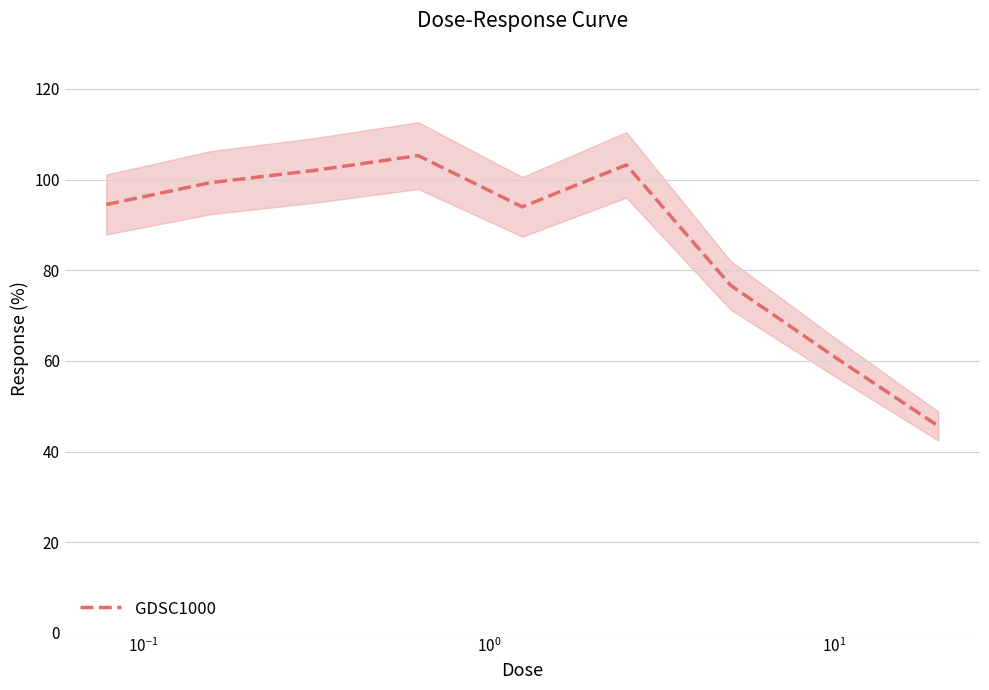

What is the lowest value of the GDSC1000 series?

45.6